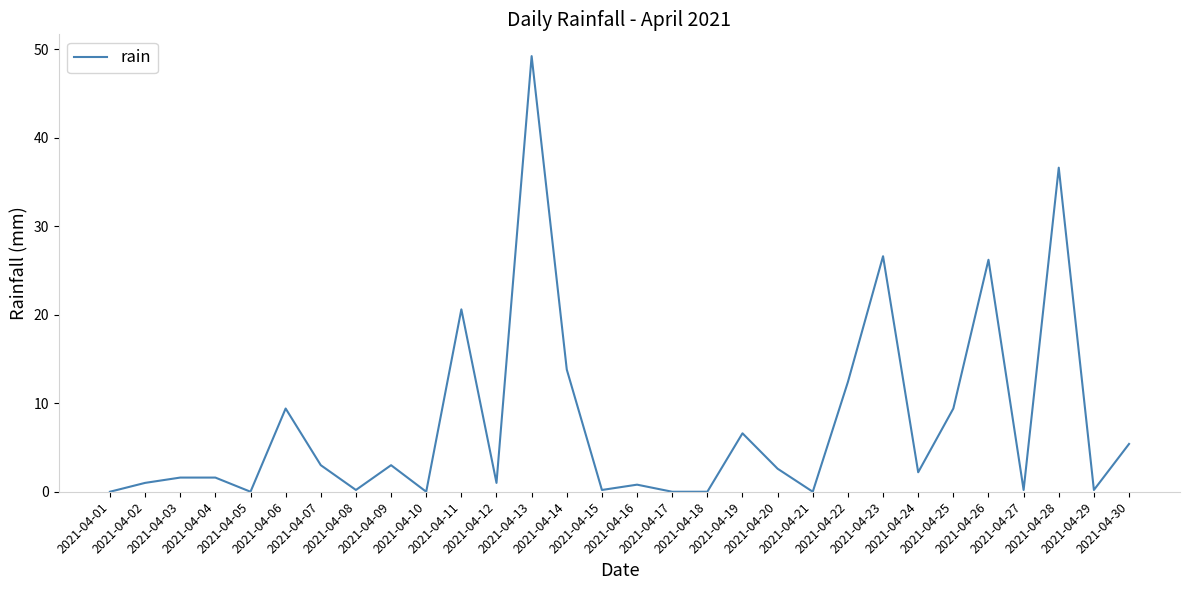

How many lines are shown in the chart?

1